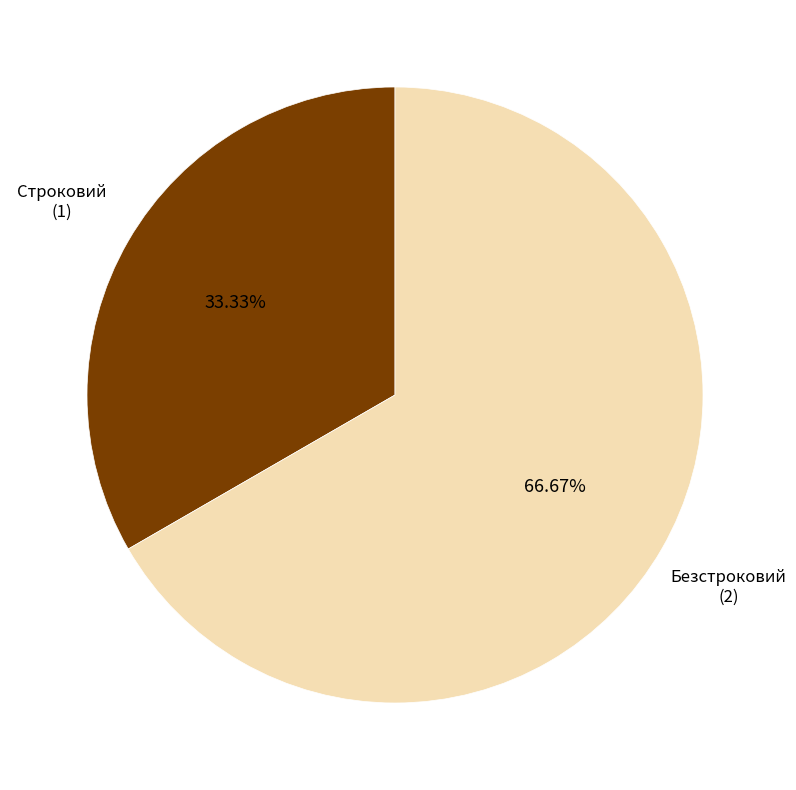

What is the total percentage of Безстроковий and Строковий?

100.0%